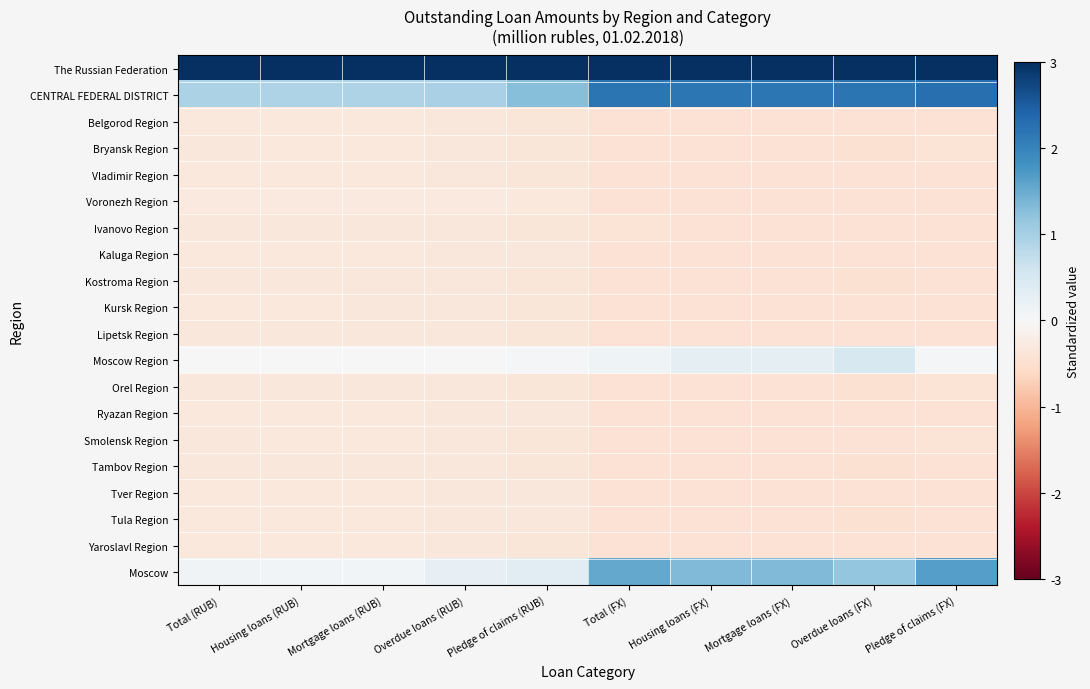

How many categories are shown in the chart?

10